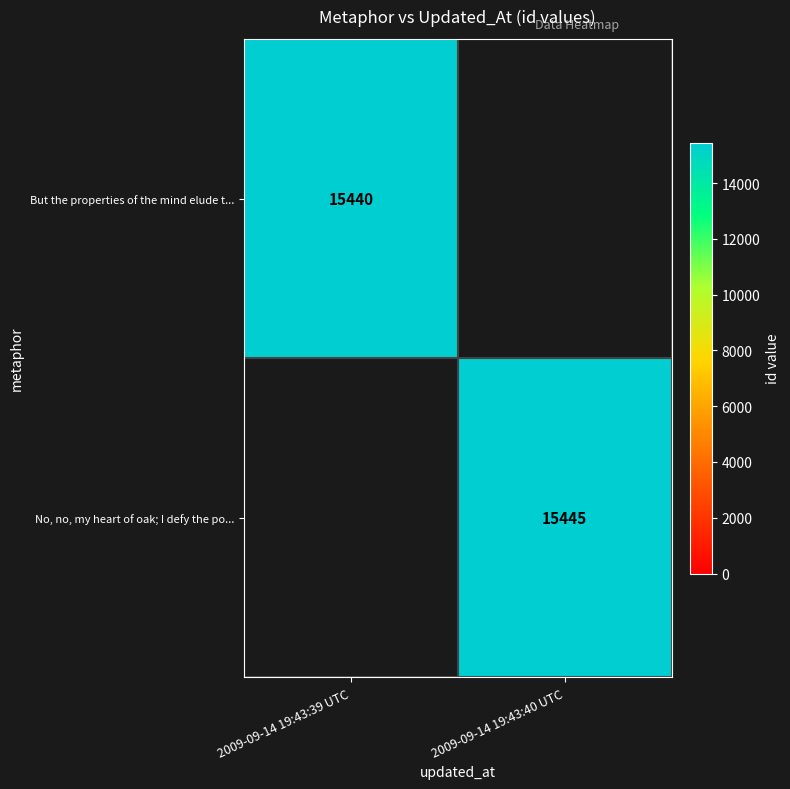

At which category does the chart reach its peak across all series?

2009-09-14 19:43:40 UTC